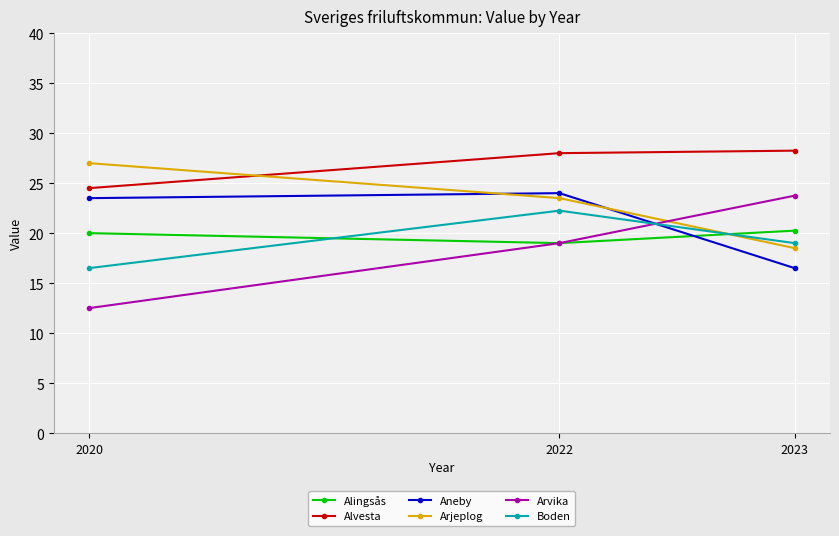

What is the smallest value displayed?

12.5